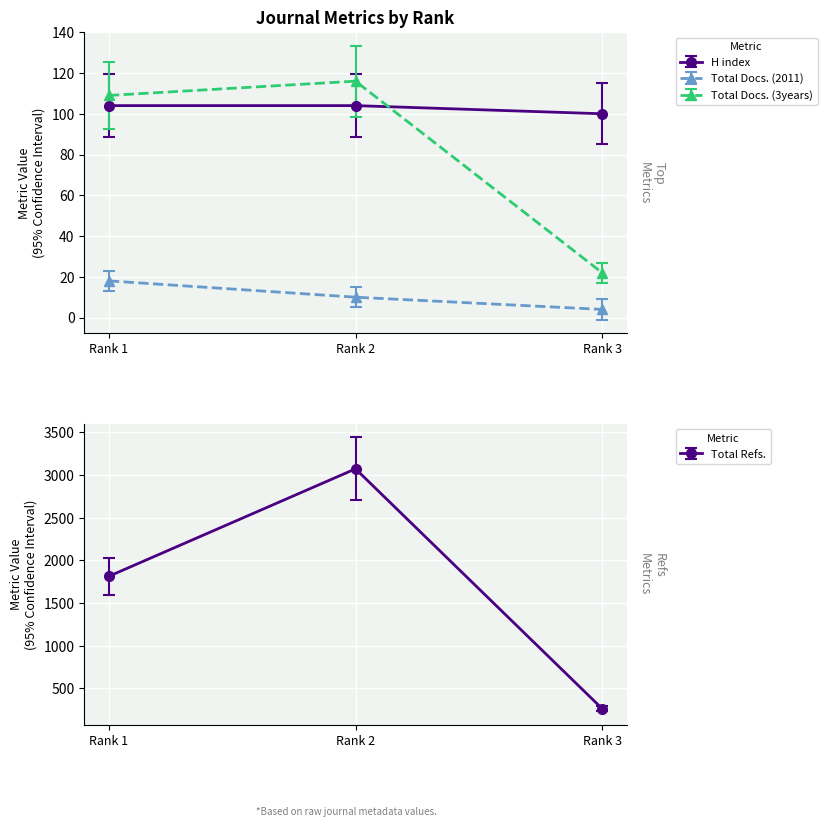

Reading left to right, extract all data points from this chart.

H index: Rank 1=104	Rank 2=104	Rank 3=100
Total Docs. (2011): Rank 1=18	Rank 2=10	Rank 3=4
Total Docs. (3years): Rank 1=109	Rank 2=116	Rank 3=22
Total Refs.: Rank 1=1814	Rank 2=3073	Rank 3=262